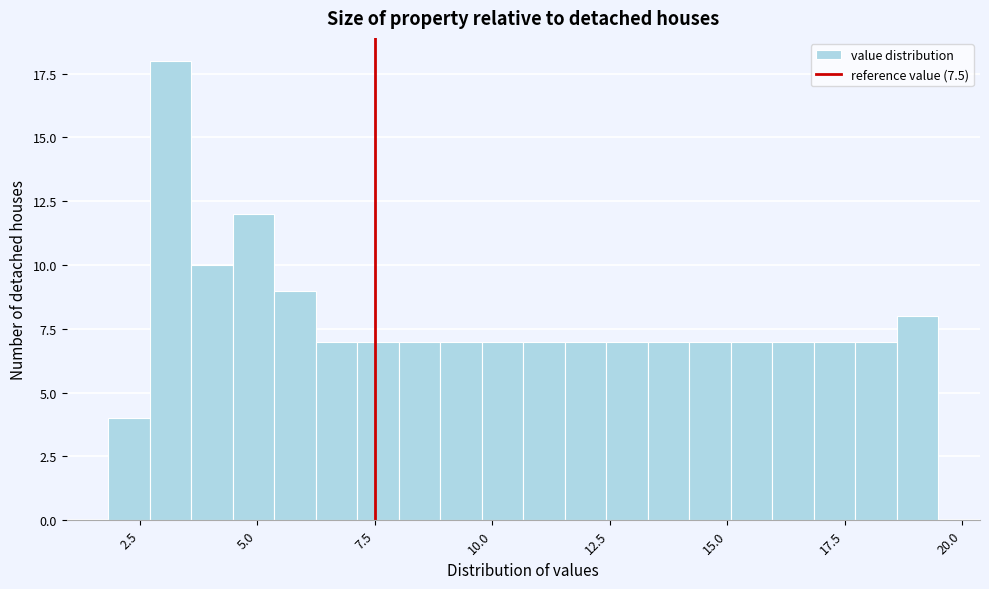

Read against the x-axis, roughly where is the centre of the tallest bar?

3.0